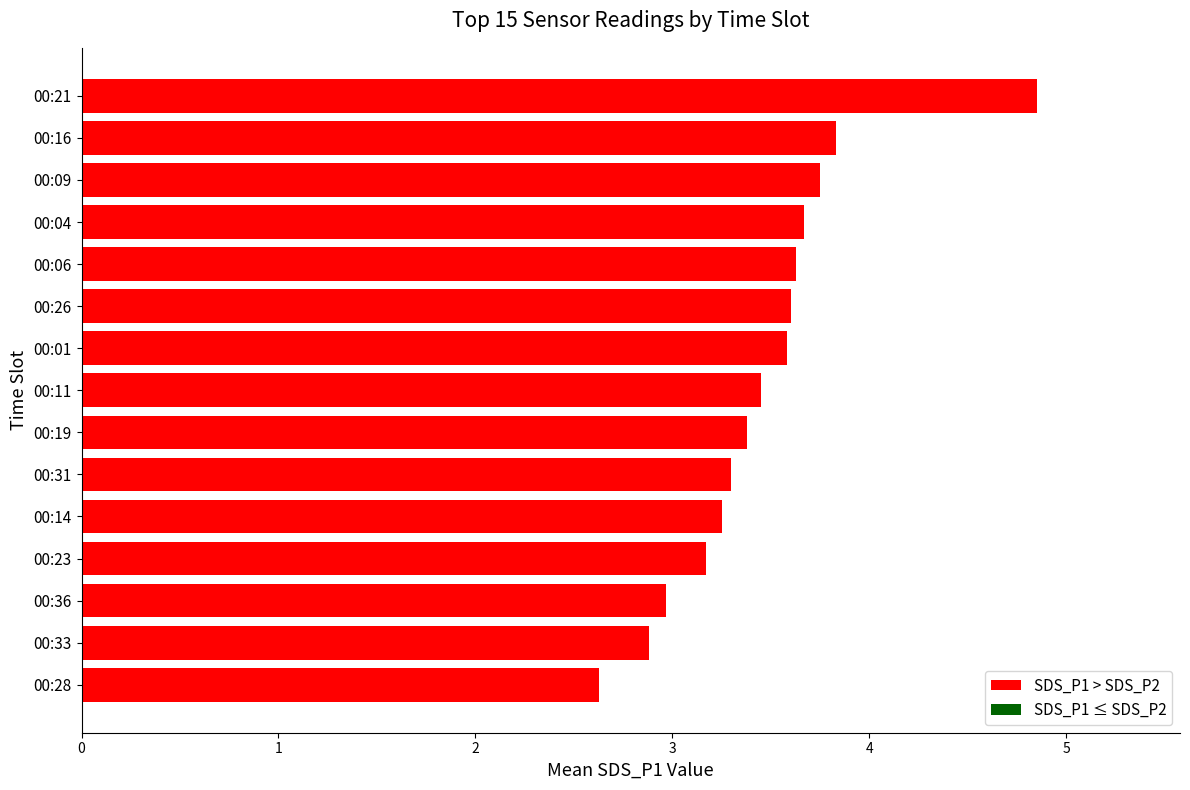

Is it true that the value at 00:36 is 1.2?

False